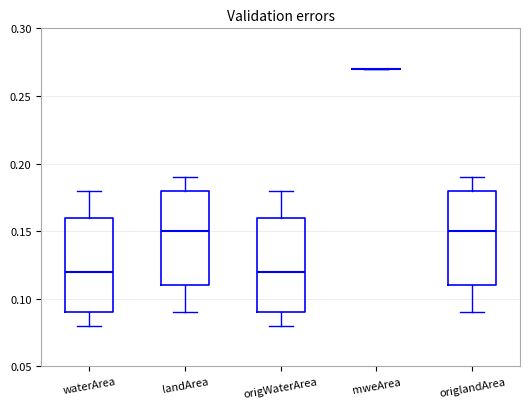

Reading left to right, read every box against the y-axis: the position of its median line, the range the box covers, and the ends of its whiskers. The values are not printed on the chart, so give them approximately, as read against the axis.

waterArea: median 0.12, box 0.09 to 0.16, whiskers 0.08 to 0.18
landArea: median 0.15, box 0.11 to 0.18, whiskers 0.09 to 0.19
origWaterArea: median 0.12, box 0.09 to 0.16, whiskers 0.08 to 0.18
mweArea: box collapsed to a line at 0.27, whiskers 0.27 to 0.27
origlandArea: median 0.15, box 0.11 to 0.18, whiskers 0.09 to 0.19